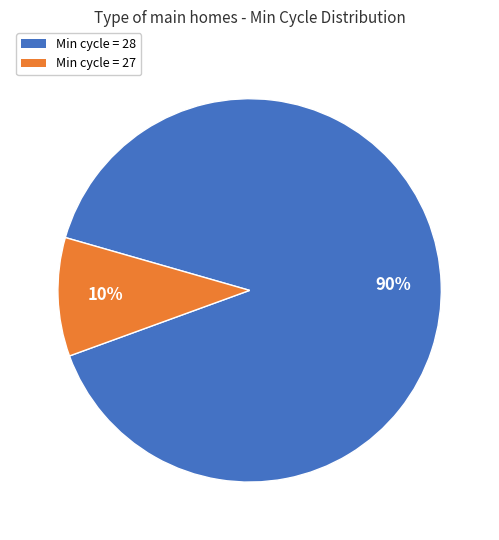

Rank the categories by value from lowest to highest.

Min cycle = 27, Min cycle = 28